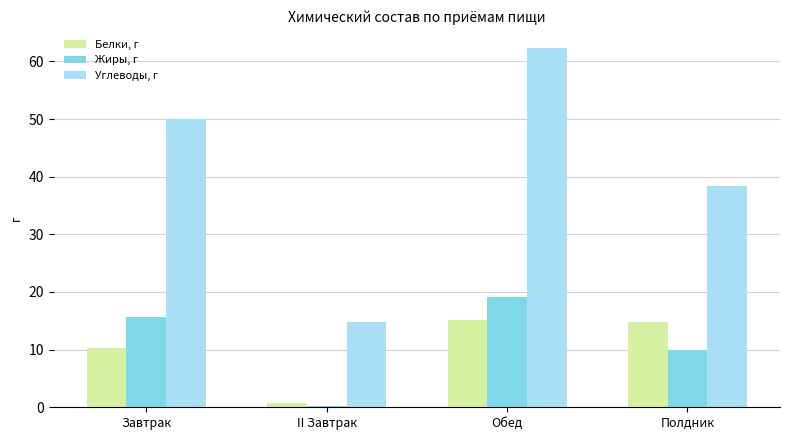

The value of Жиры, г at Полдник is 4.7. True or false?

False